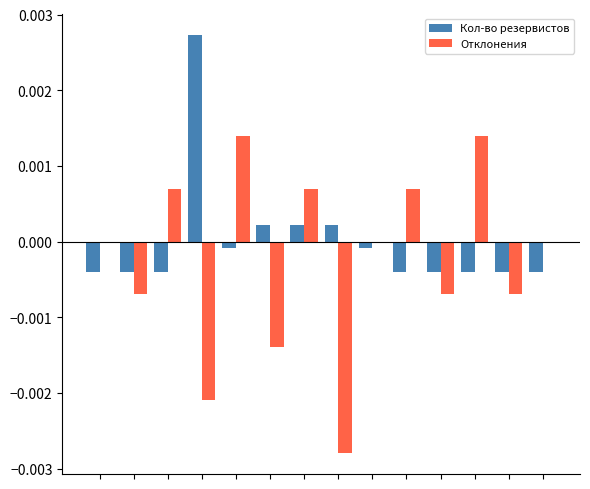

Does the chart contain stacked bars?

No